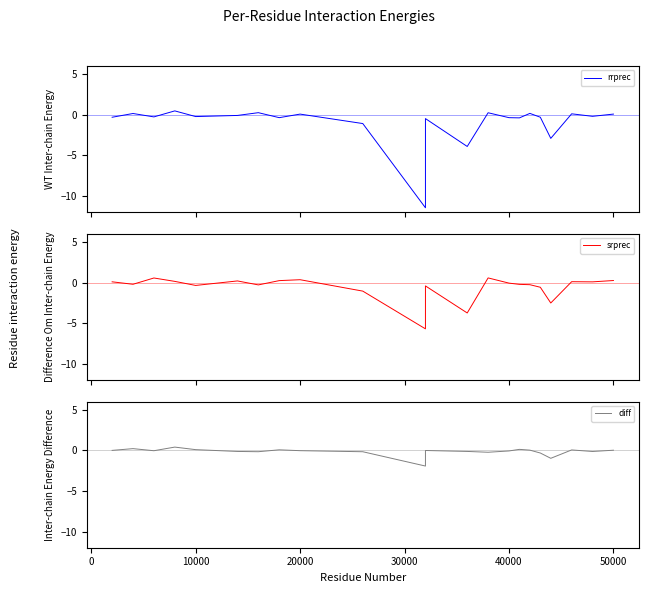

How many times do srprec and diff cross each other?

10